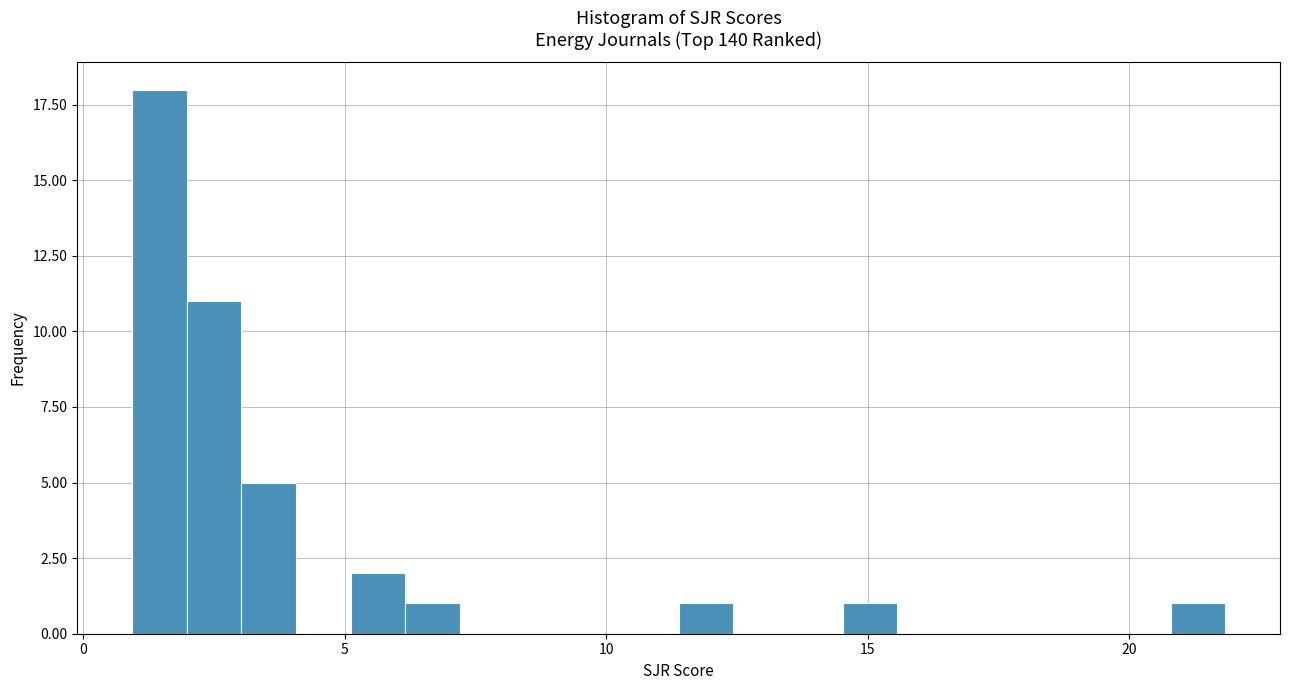

Around what value on the x-axis is the tallest bar? Give the approximate position of its centre, as read against the axis.

1.5